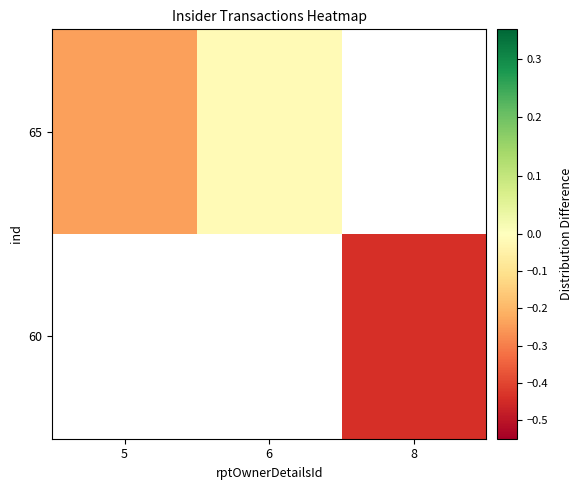

How many categories are shown in the chart?

3